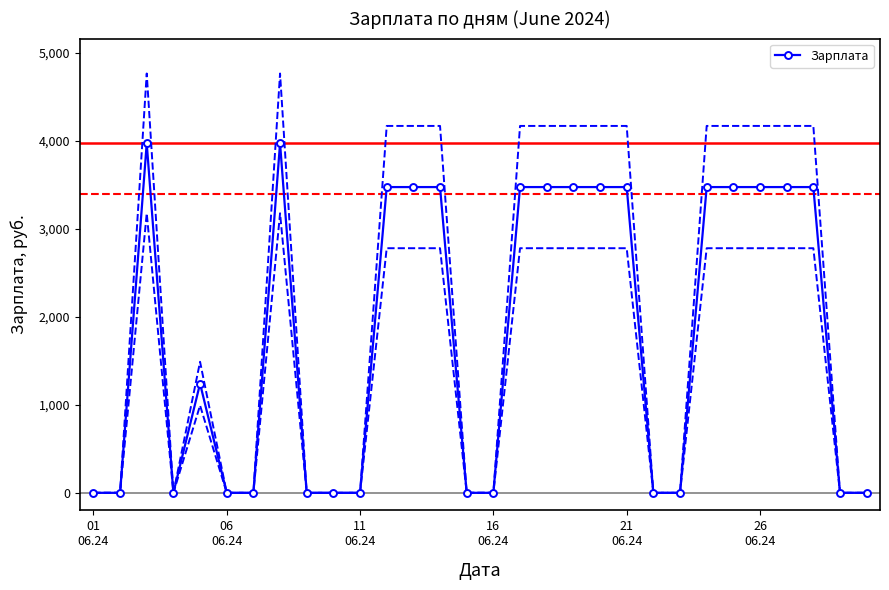

Which category has the lowest value across all series?

01
06.24